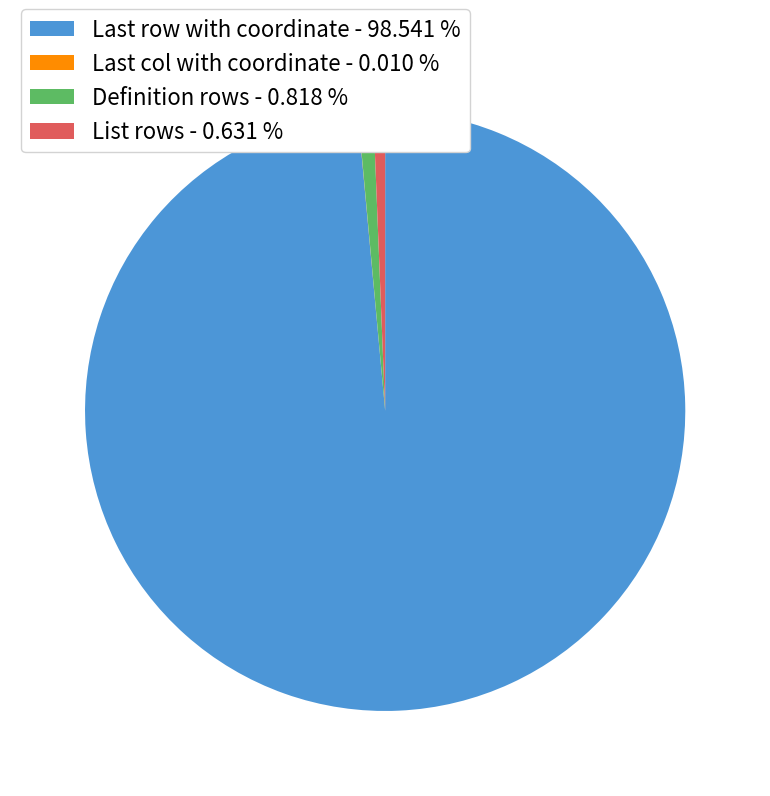

Which slice is the largest?

Last row with coordinate